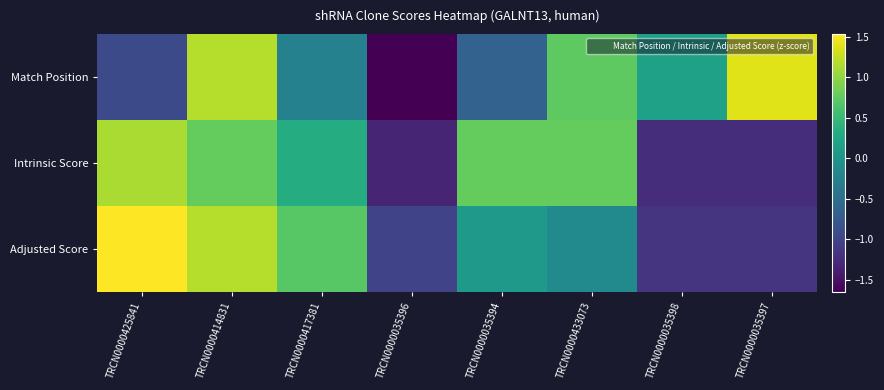

Between TRCN0000035398 and TRCN0000035394, which is larger?

TRCN0000035398